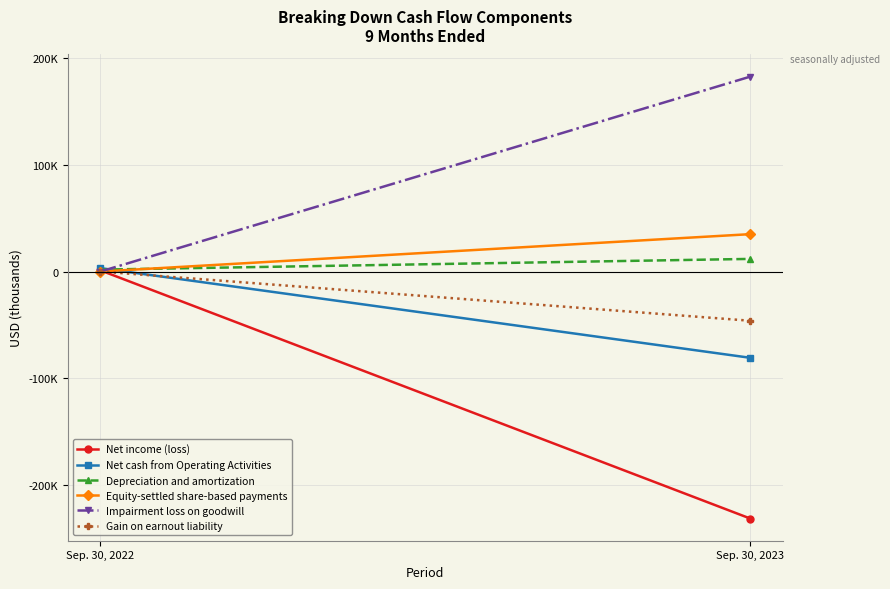

Reading left to right, list all the values displayed in this chart.

Net income (loss): Sep. 30, 2022=1102	Sep. 30, 2023=-231918
Net cash from Operating Activities: Sep. 30, 2022=3206	Sep. 30, 2023=-81001
Depreciation and amortization: Sep. 30, 2022=1790	Sep. 30, 2023=11848
Equity-settled share-based payments: Sep. 30, 2022=0	Sep. 30, 2023=35090
Impairment loss on goodwill: Sep. 30, 2022=0	Sep. 30, 2023=182982
Gain on earnout liability: Sep. 30, 2022=0	Sep. 30, 2023=-46212